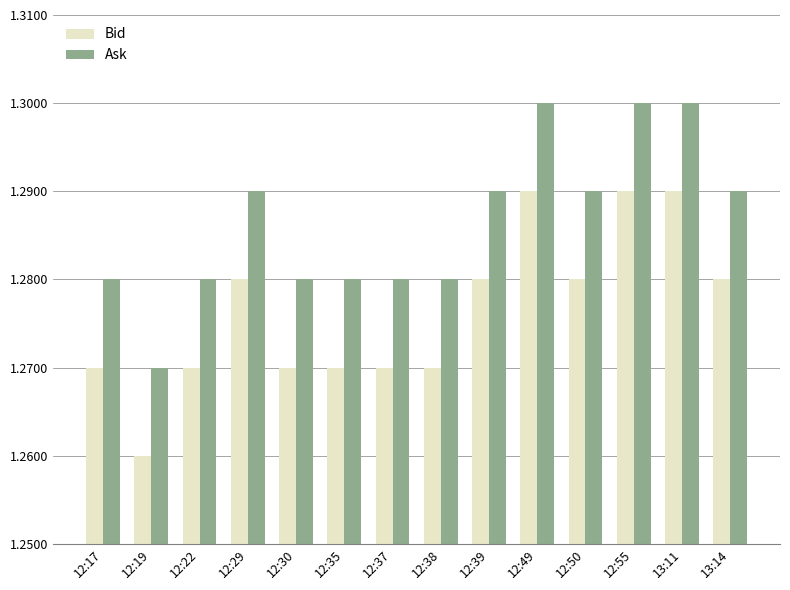

At which label does Bid reach its minimum?

12:19